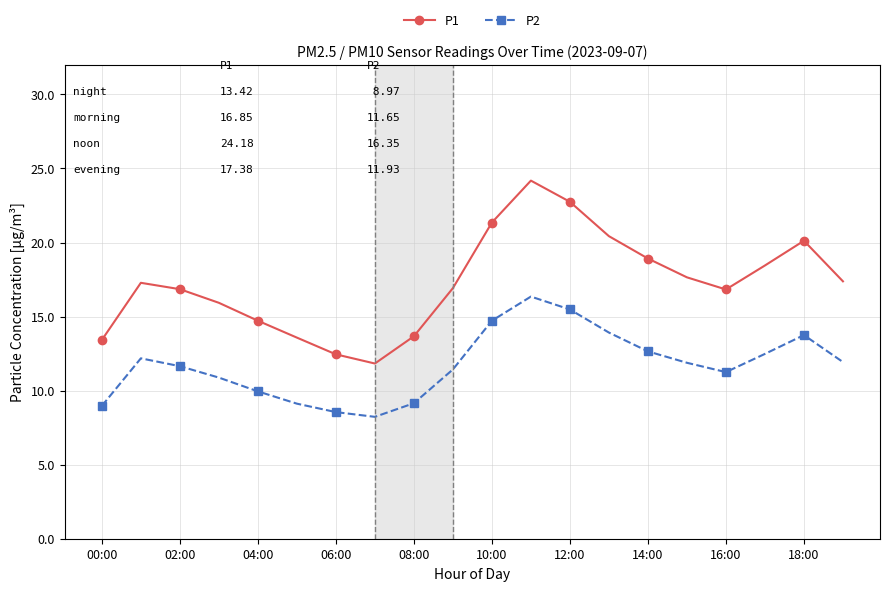

What is the difference between the second highest and second lowest values in the P2 series?

6.9